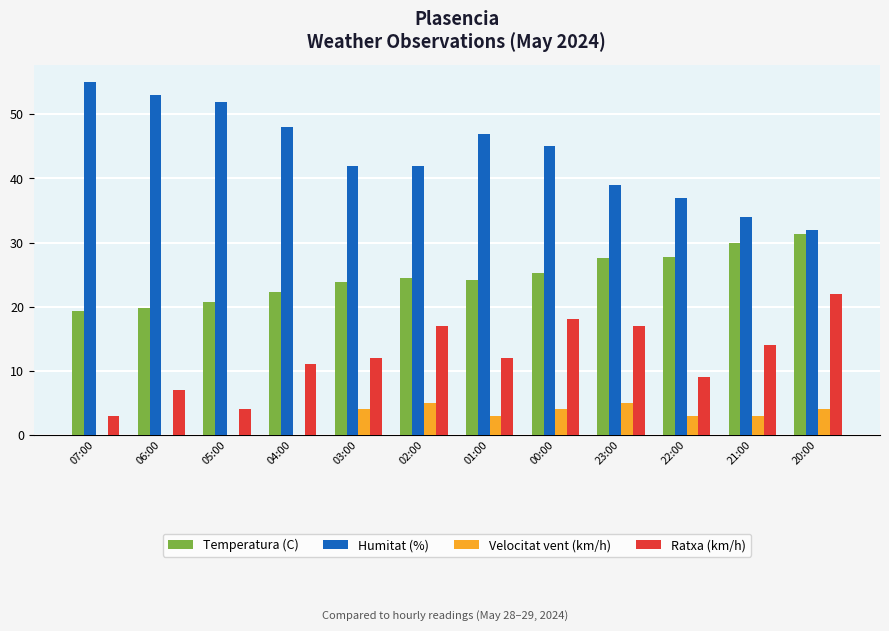

Between 00:00 and 22:00, which series saw the biggest shift?

Ratxa (km/h)